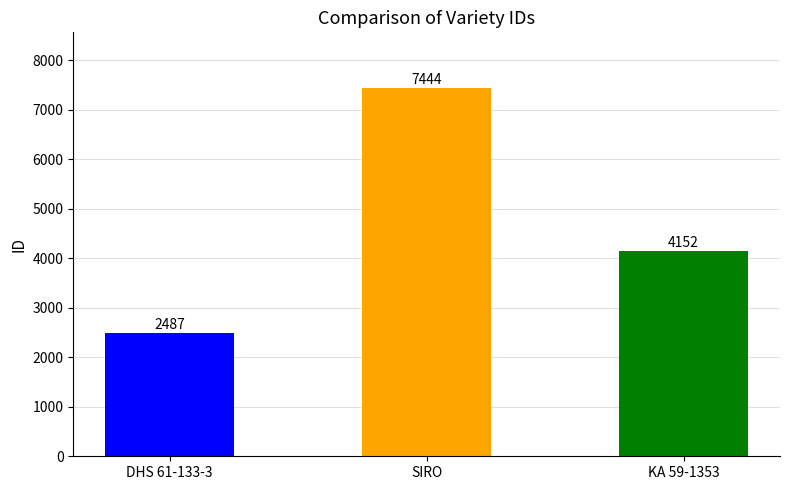

How many data points are less than 4152?

1